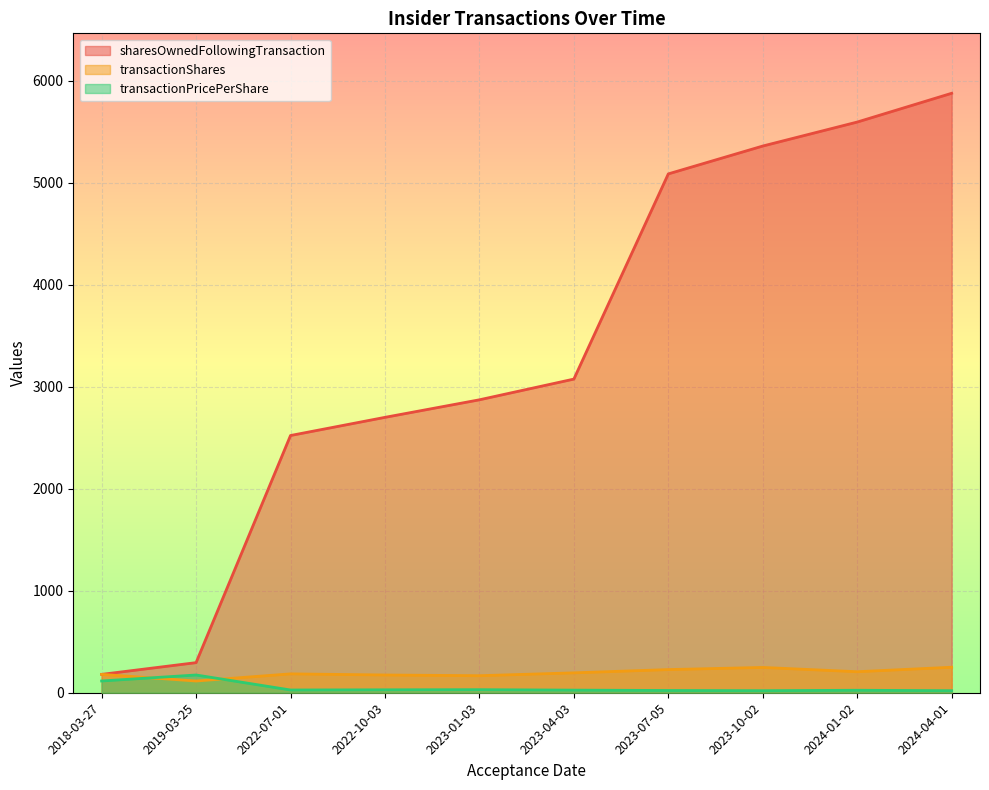

True or false: transactionShares has a value of 112.3 at 2023-01-03.

False